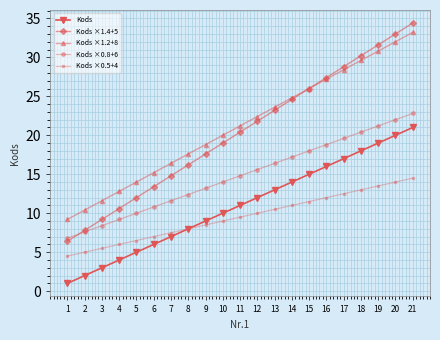

The value of Kods ×0.5+4 at 13 is 10.5. True or false?

True